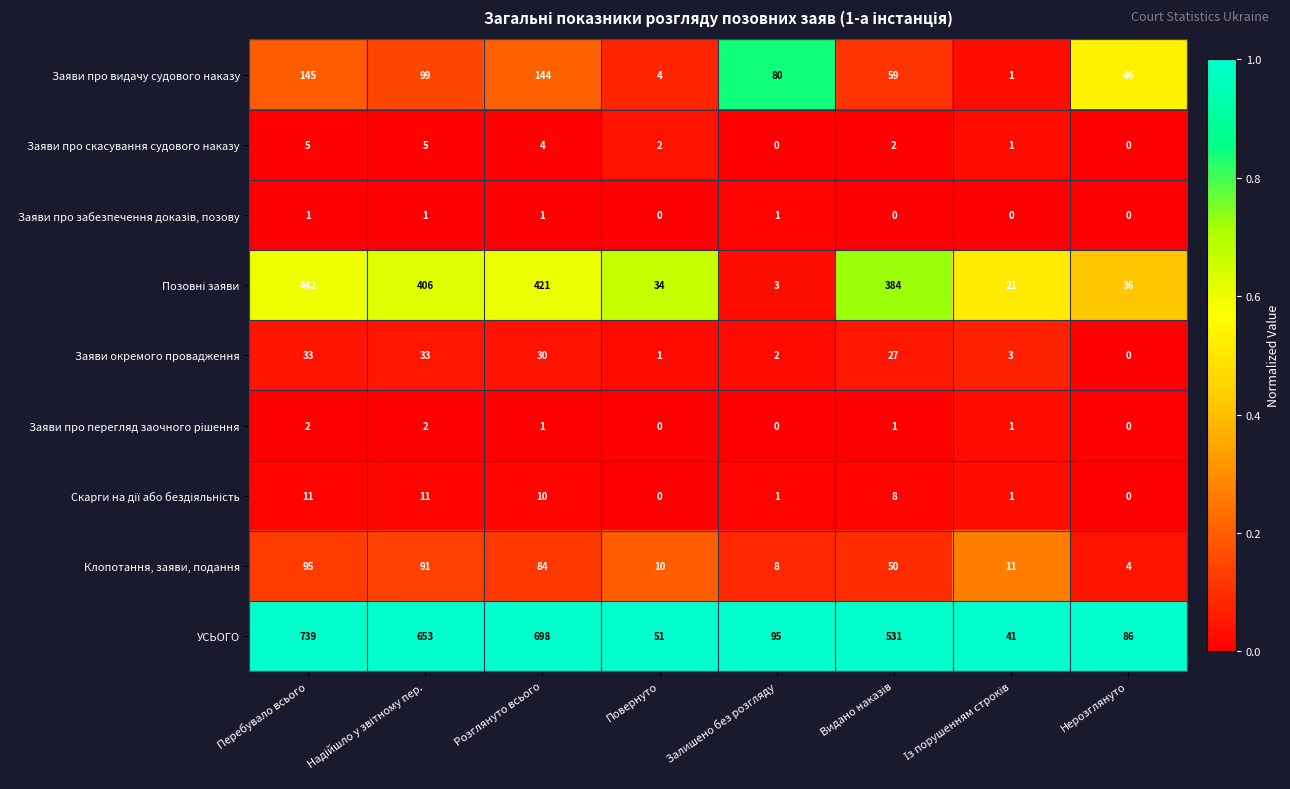

At which label does УСЬОГО reach its peak?

Перебувало всього